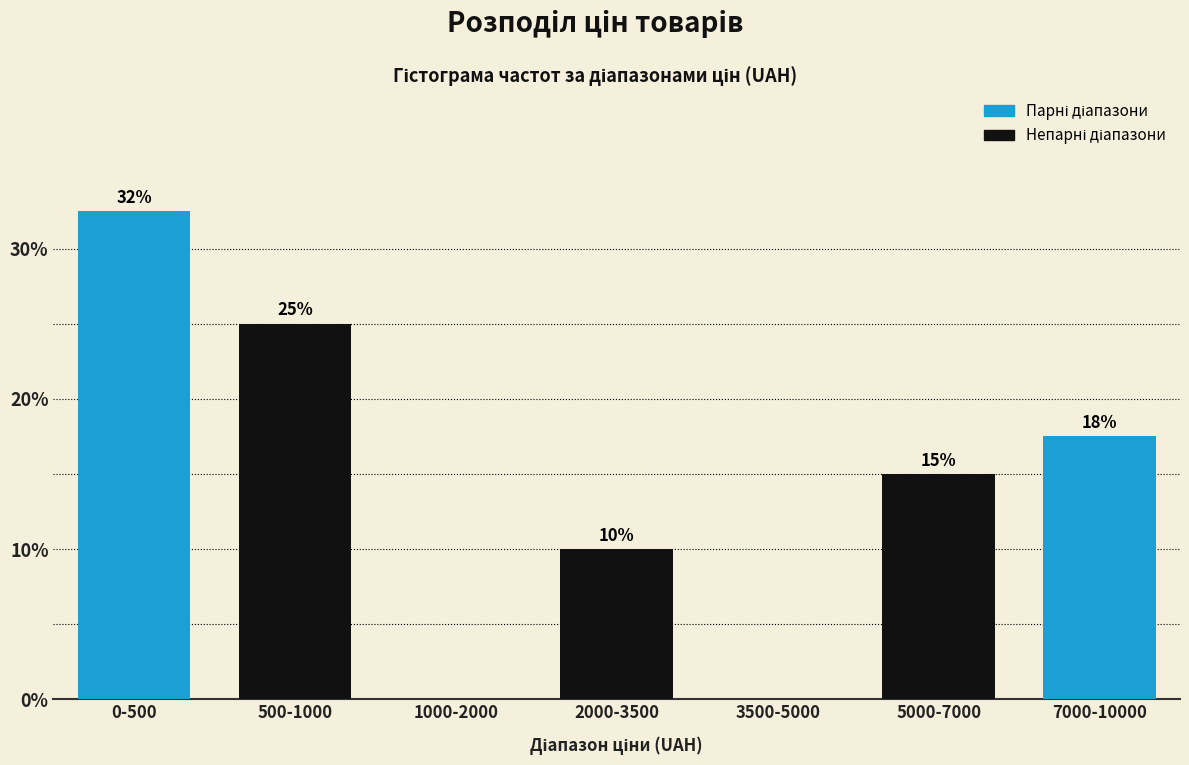

What is the sum of the values at 3500-5000 and 500-1000?

25.0